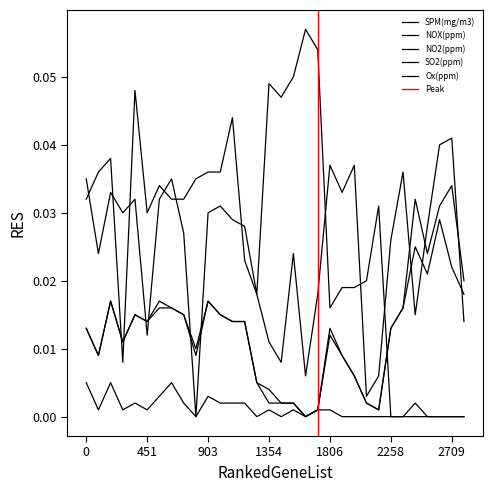

True or false: NOX(ppm) and SO2(ppm) cross at least once.

False